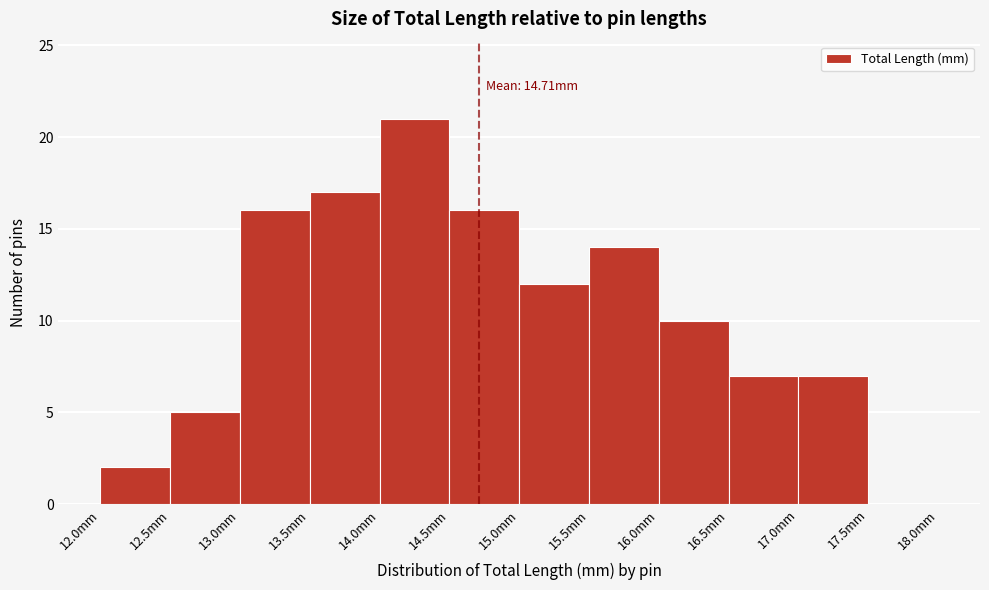

Over which range of the x-axis is the bar tallest?

14.0 to 14.5